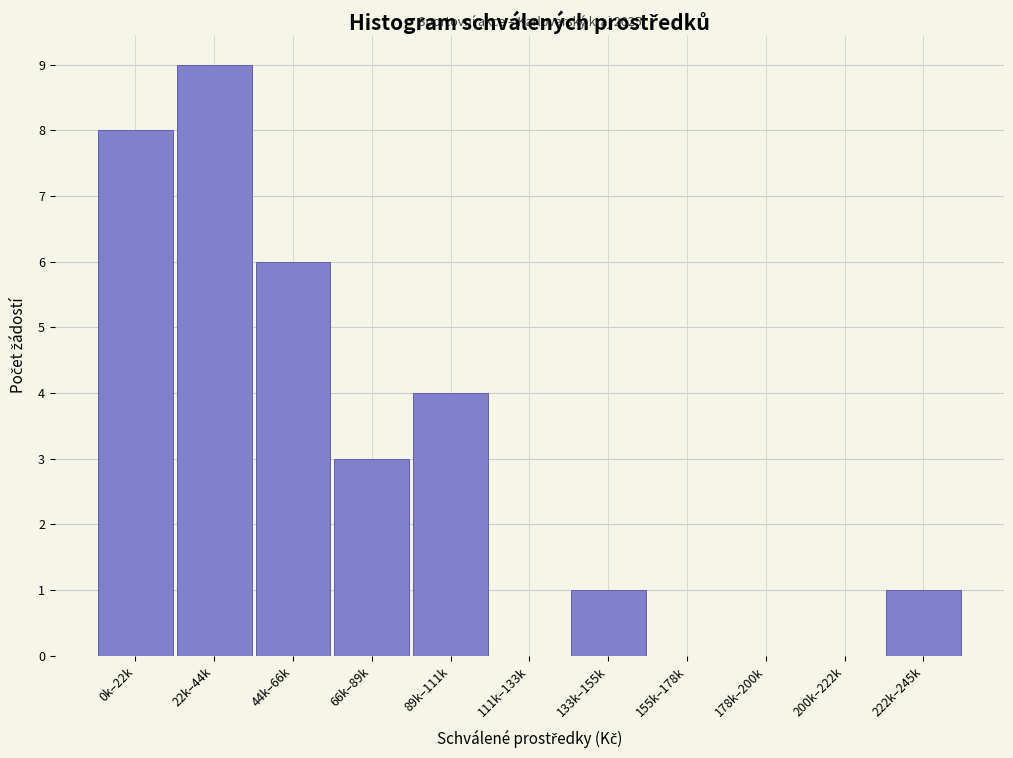

Reading right to left, list all the values displayed in this chart.

222k–245k=1	200k–222k=0	178k–200k=0	155k–178k=0	133k–155k=1	111k–133k=0	89k–111k=4	66k–89k=3	44k–66k=6	22k–44k=9	0k–22k=8